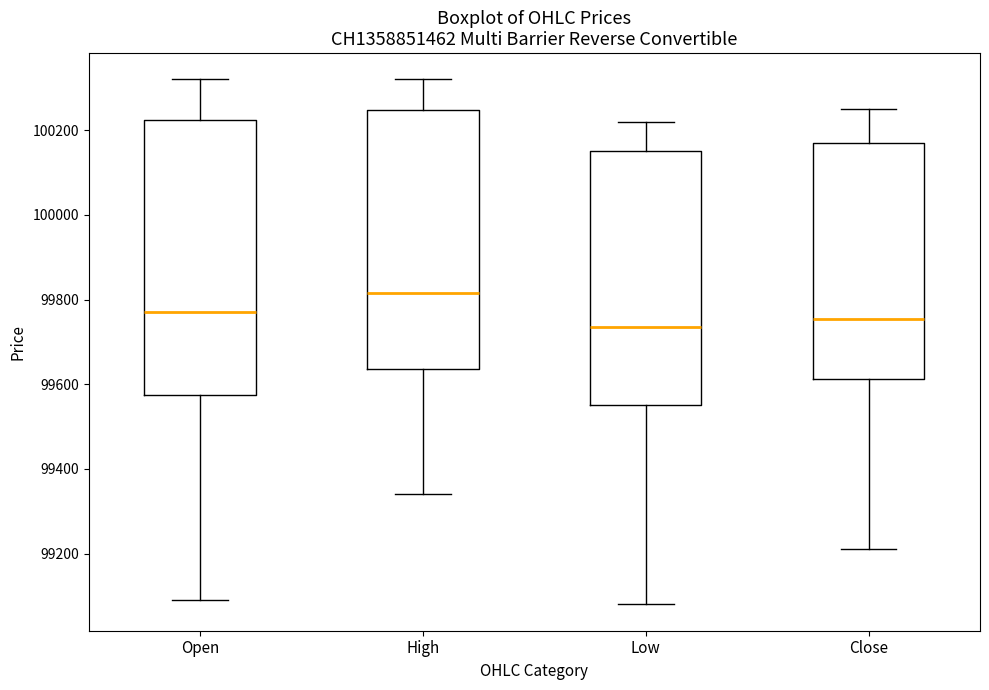

Where is the upper edge of the box for Close on the y-axis? The values are not printed on the chart, so give them approximately, as read against the axis.

100180